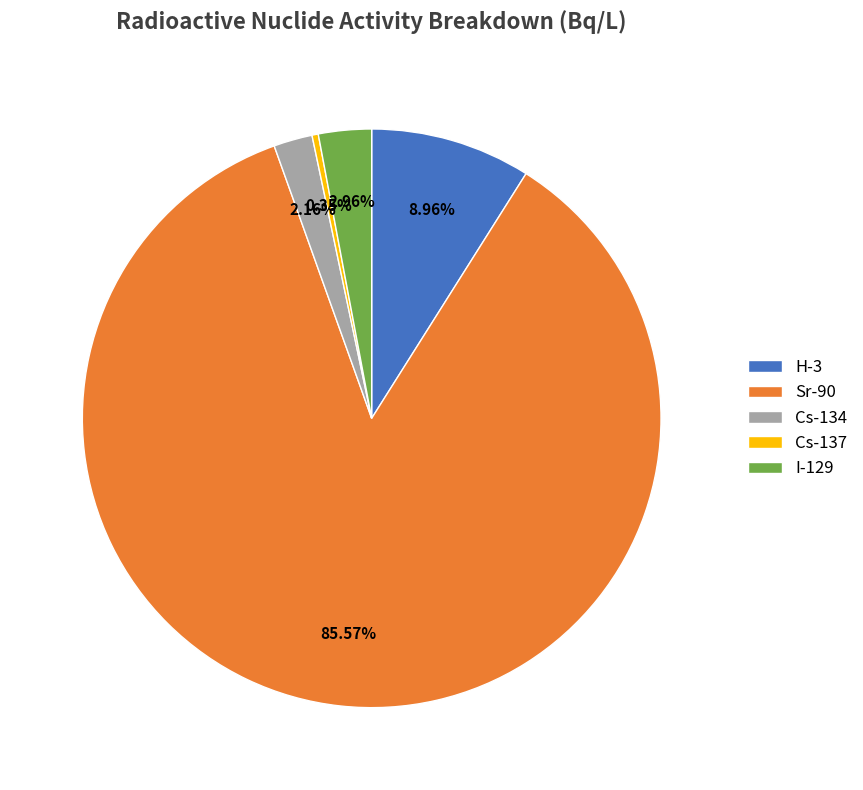

Between H-3 and Cs-137, which is larger?

H-3